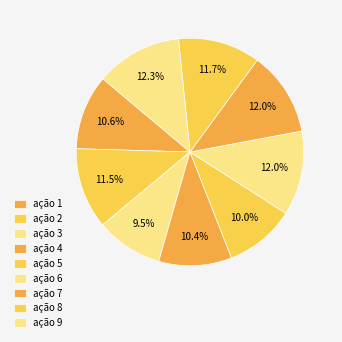

To the nearest percent, what percentage of the pie is ação 1?

11%